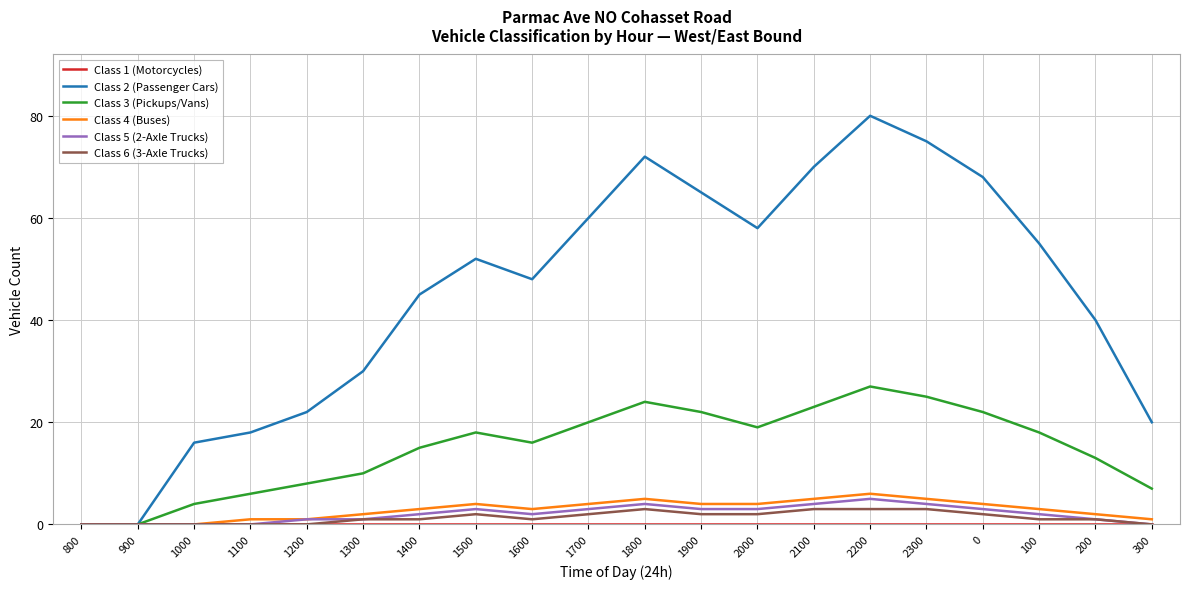

Which series has the largest total across all categories?

Class 2 (Passenger Cars)